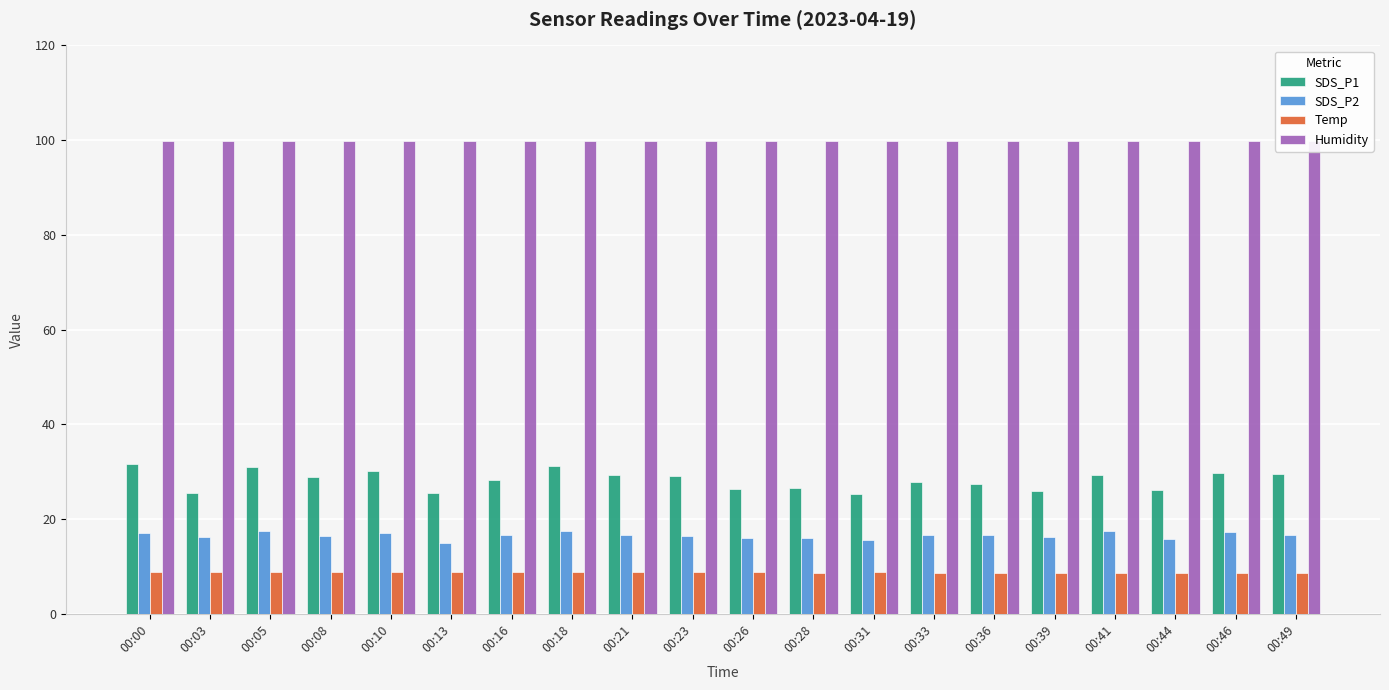

How many bars are there in each group?

4